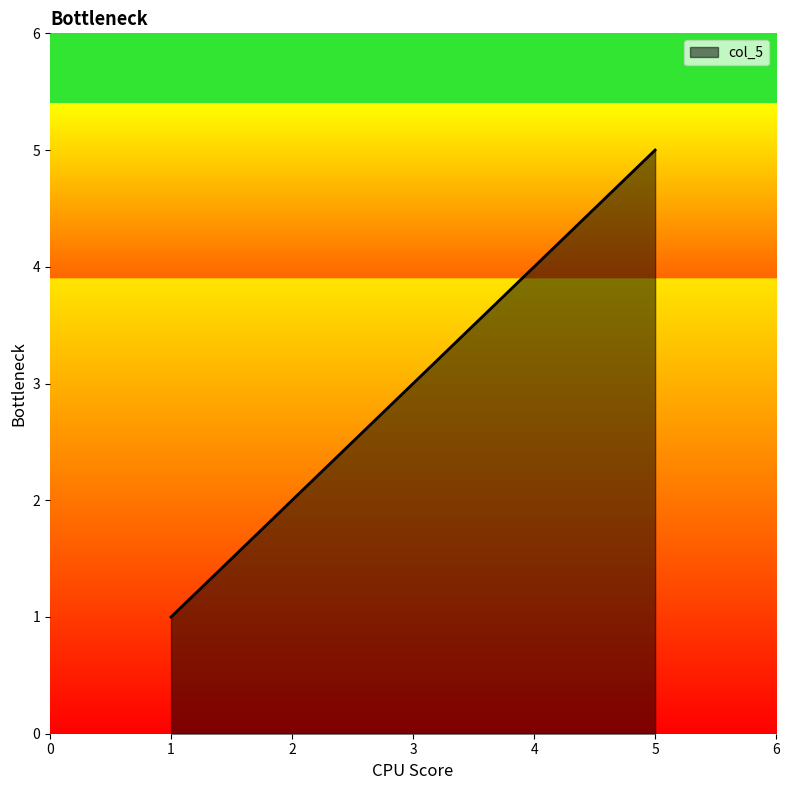

The chart shows a value of 1 at 4. True or false?

False